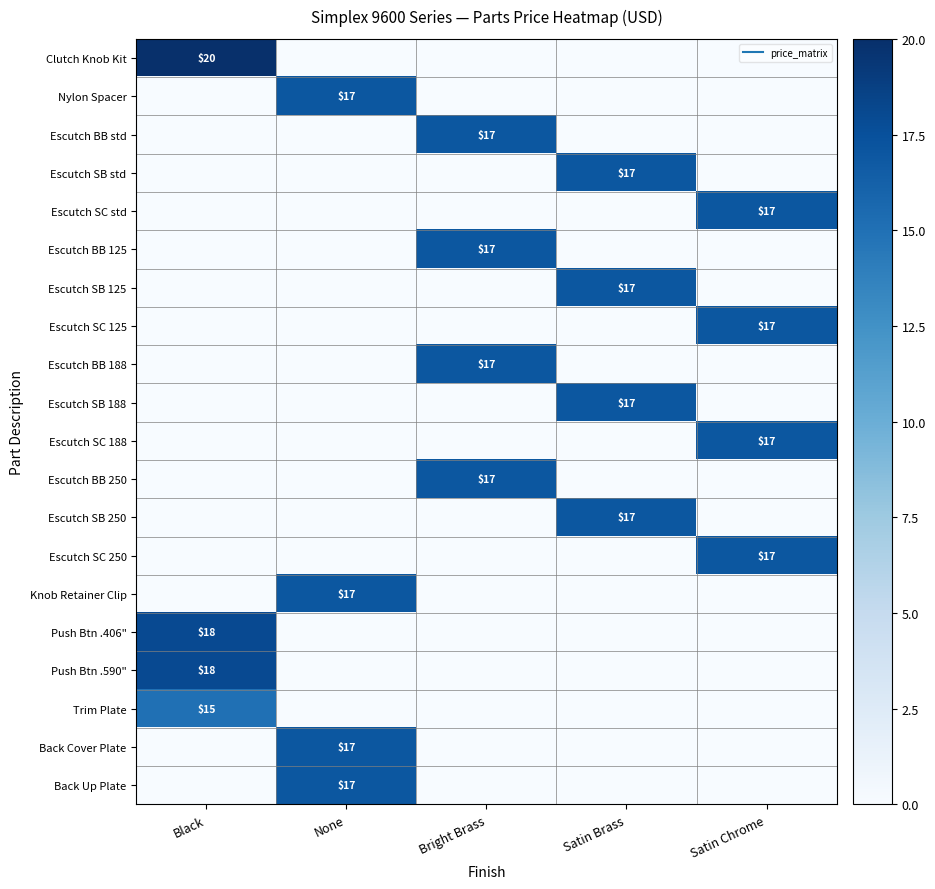

At which category is the sum across all series the highest?

Black